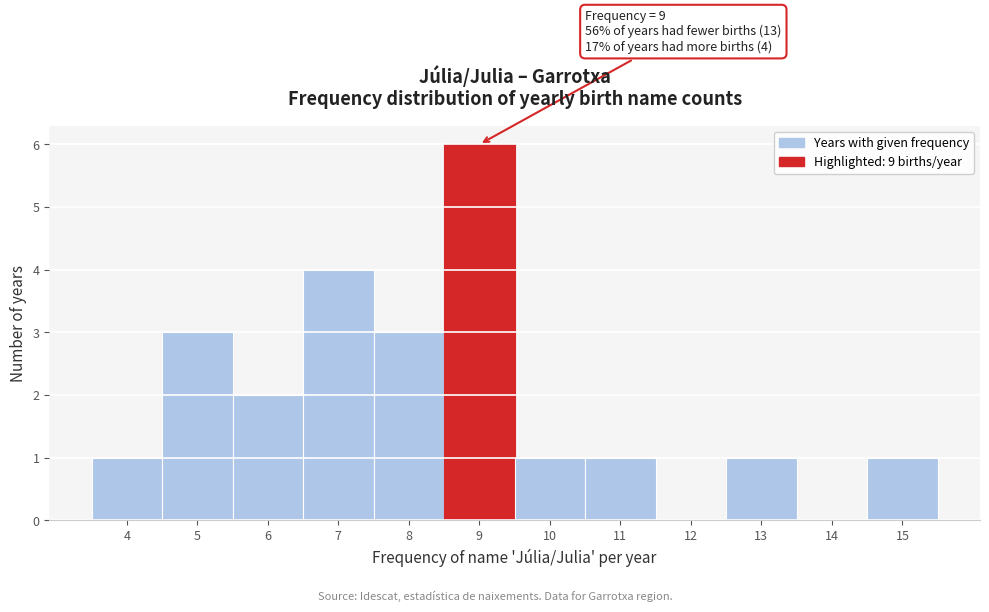

Which range on the x-axis has the tallest bar?

8.5 to 9.5